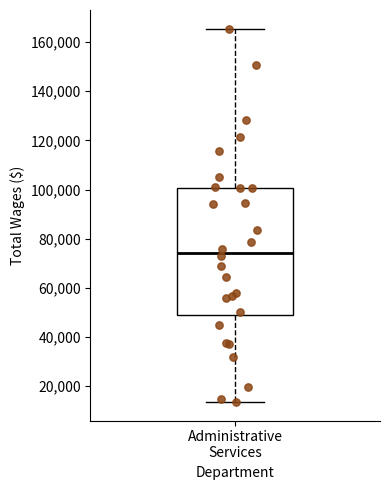

Where is the upper edge of the box for Administrative Services on the y-axis? The values are not printed on the chart, so give them approximately, as read against the axis.

100000